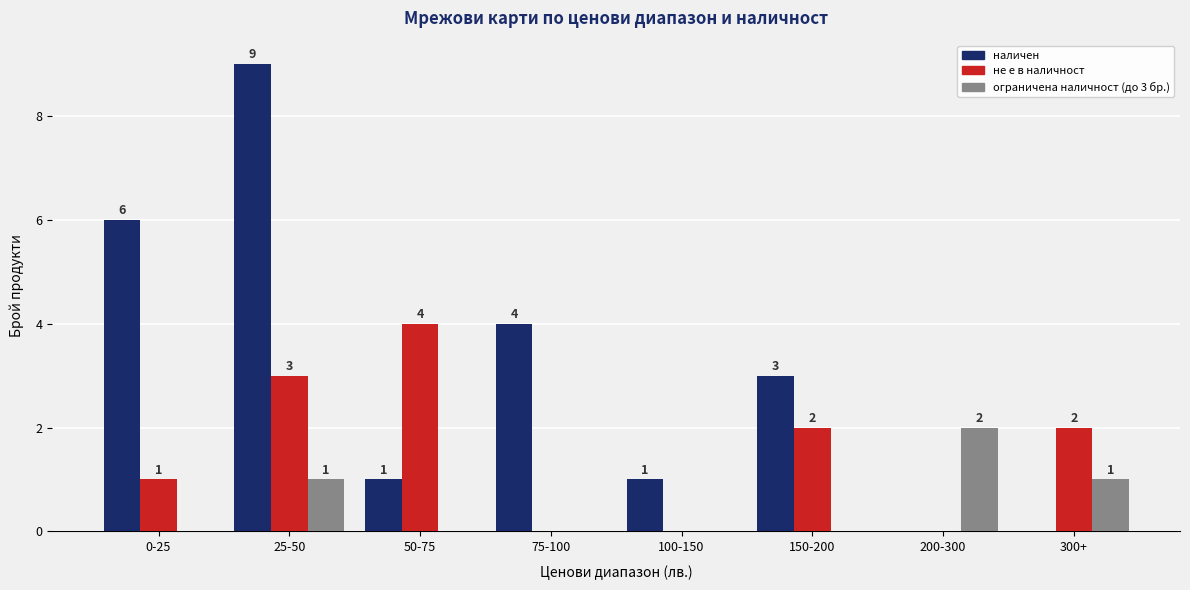

What is the sum of the наличен values at 150-200 and 300+?

3